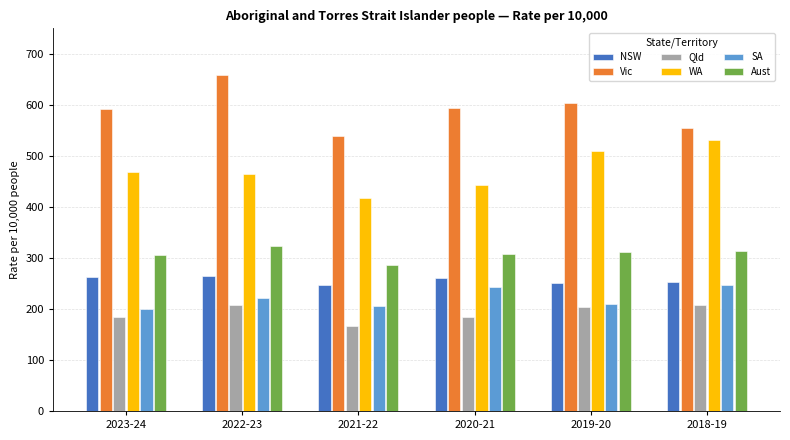

At which label is SA closest to 223?

2022-23